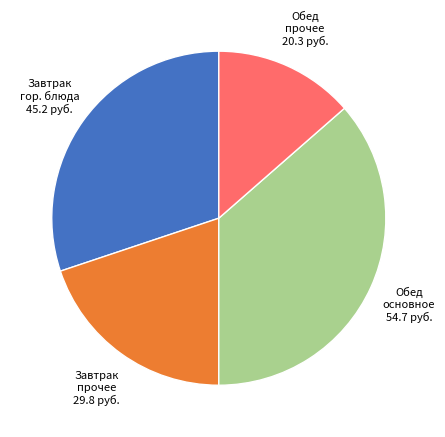

Is there any slice that represents more than half of the pie?

No